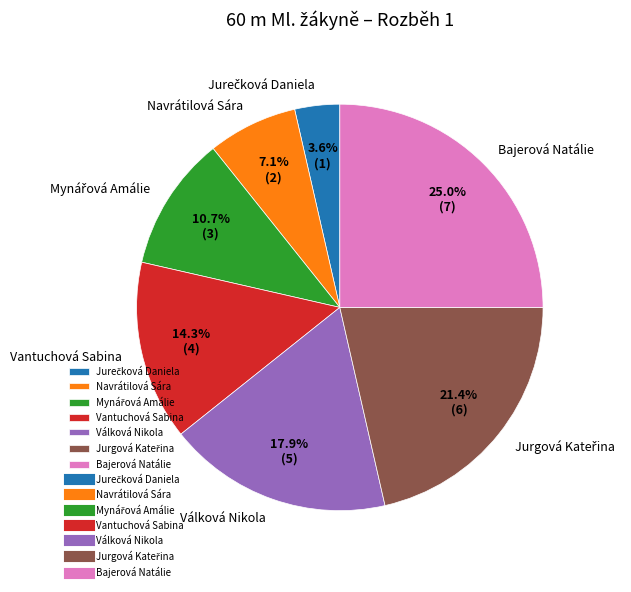

Do Navrátilová Sára and Vantuchová Sabina together represent more than half of the pie?

No